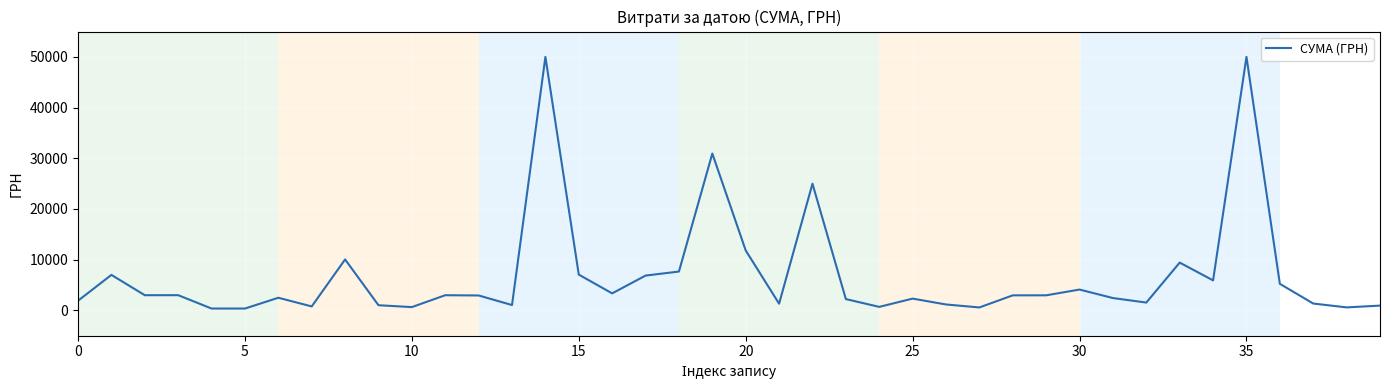

What is the difference between the second highest and minimum values?

49638.1